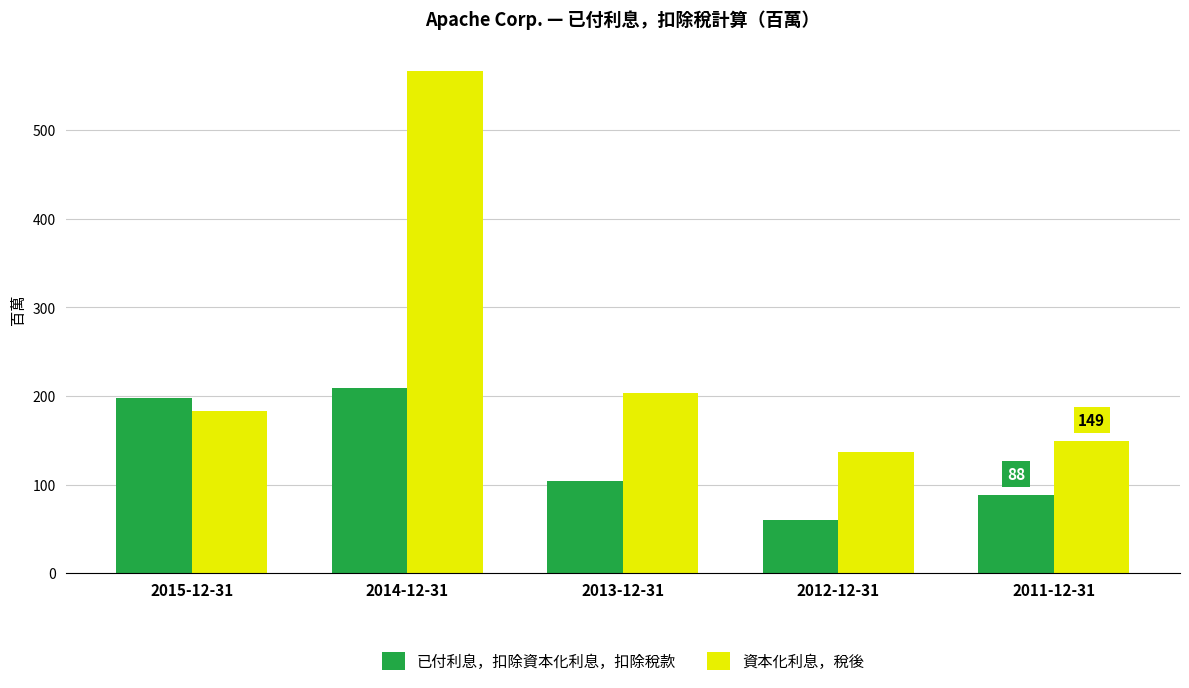

Reading right to left, extract all data points from this chart.

已付利息，扣除資本化利息，扣除稅款: 2011-12-31=88	2012-12-31=60	2013-12-31=104	2014-12-31=209	2015-12-31=198
資本化利息，稅後: 2011-12-31=149	2012-12-31=137	2013-12-31=203	2014-12-31=567	2015-12-31=183